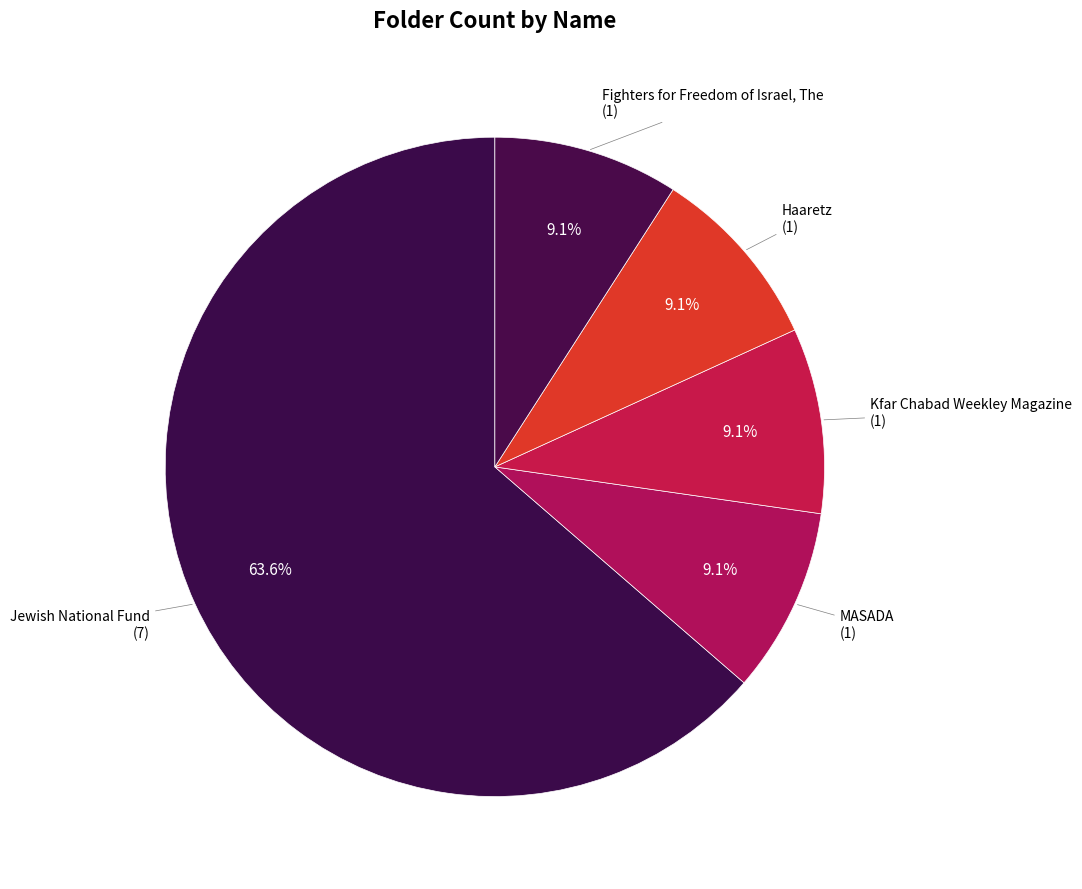

What is the total percentage of Fighters for Freedom of Israel, The and Kfar Chabad Weekley Magazine?

18.2%